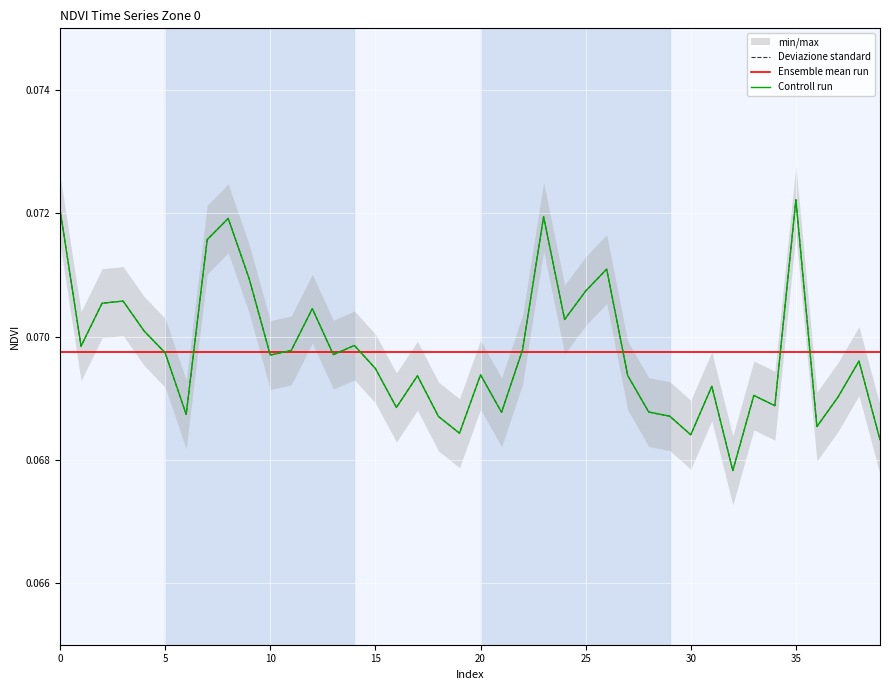

At how many categories does at least one series exceed 0?

40